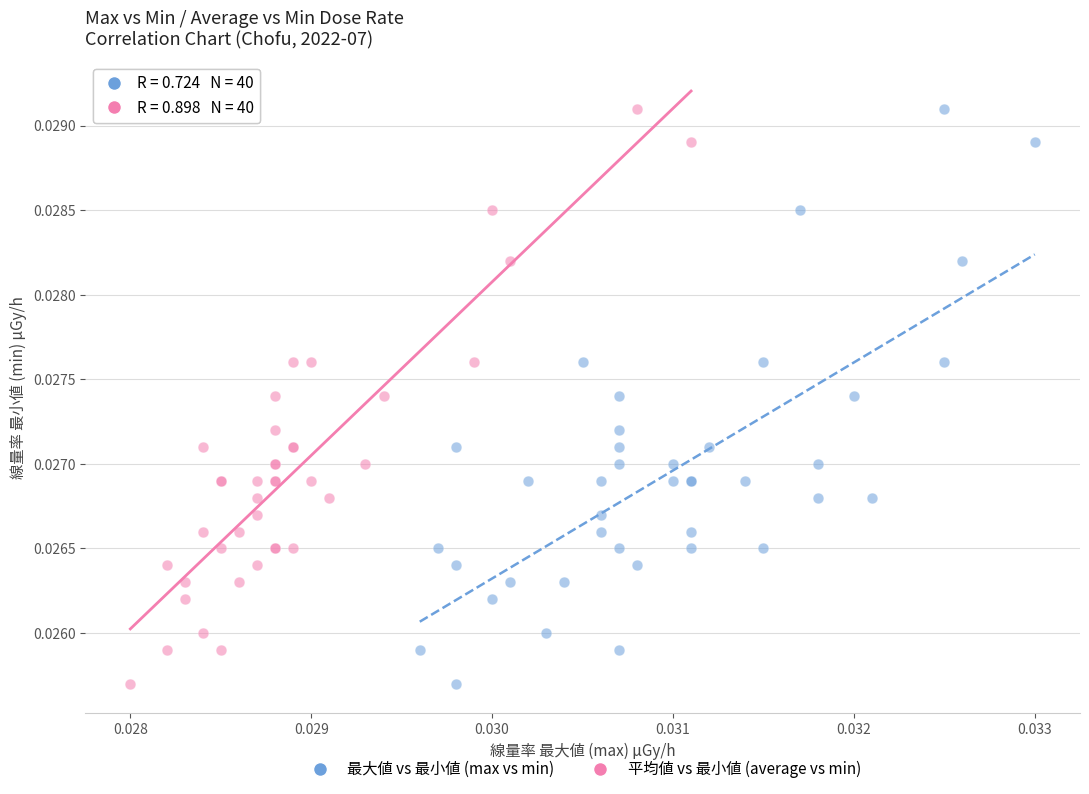

What are all the series names shown in the legend?

最大値 vs 最小値 (max vs min), 平均値 vs 最小値 (average vs min)